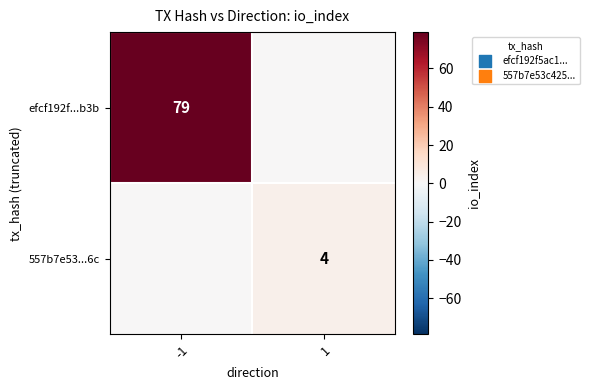

Is it true that 557b7e53...6c equals 4 at 1?

True